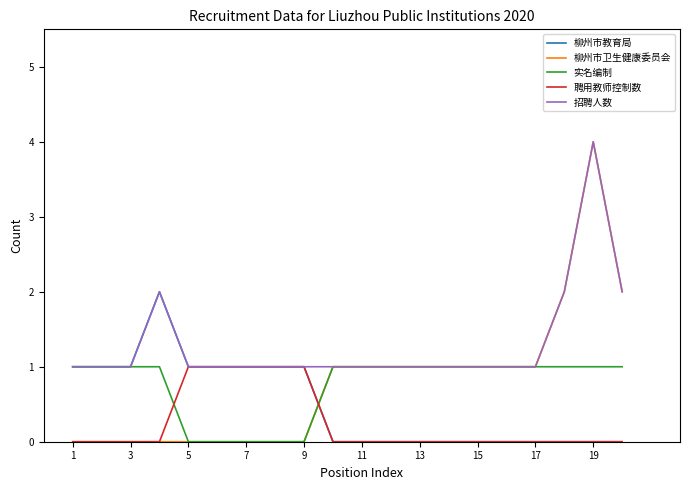

Which series has the largest range (max minus min)?

柳州市卫生健康委员会